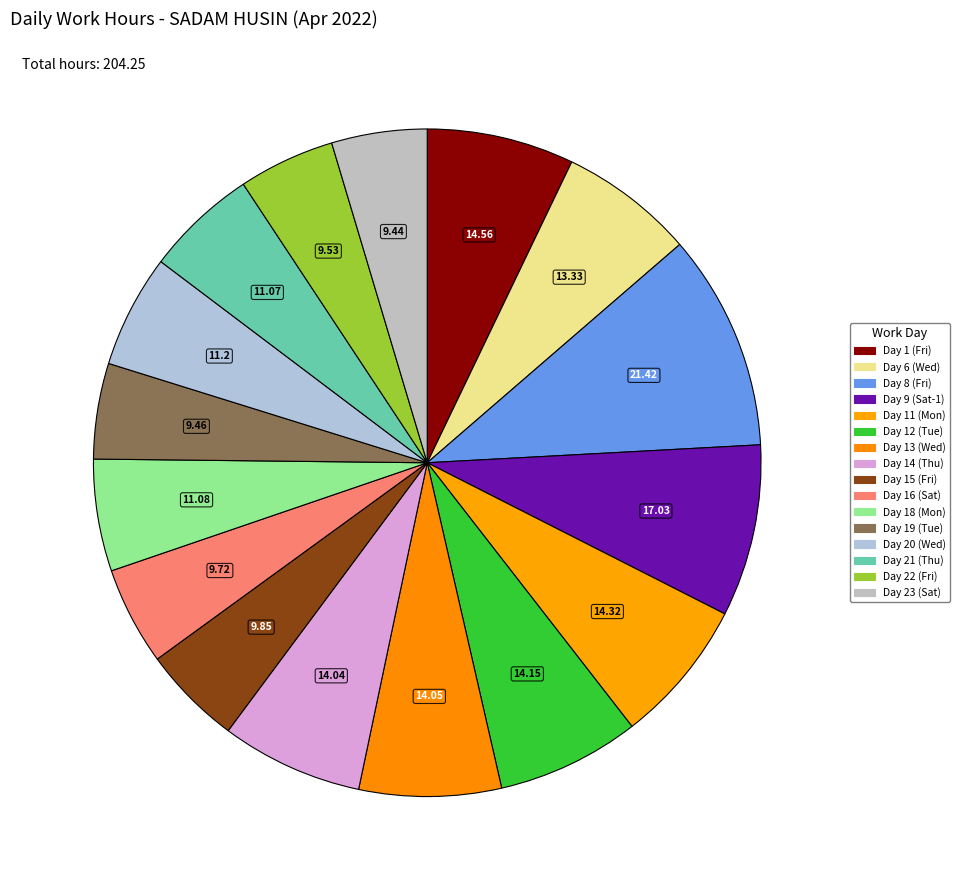

Which category has the biggest portion of the pie?

Day 8 (Fri)